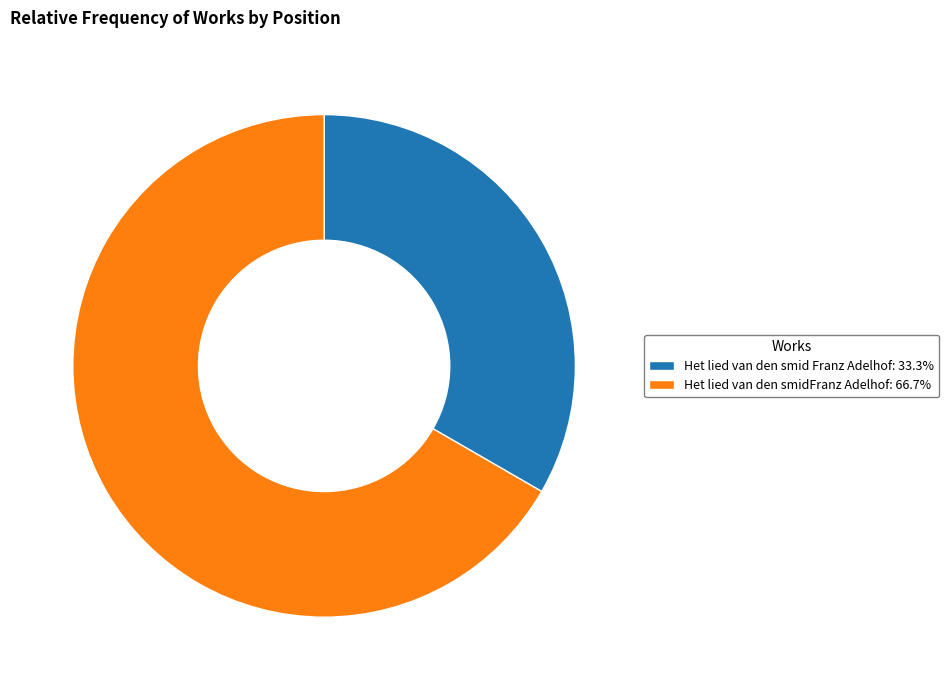

Rank the categories by value from highest to lowest.

Het lied van den smidFranz Adelhof, Het lied van den smid Franz Adelhof